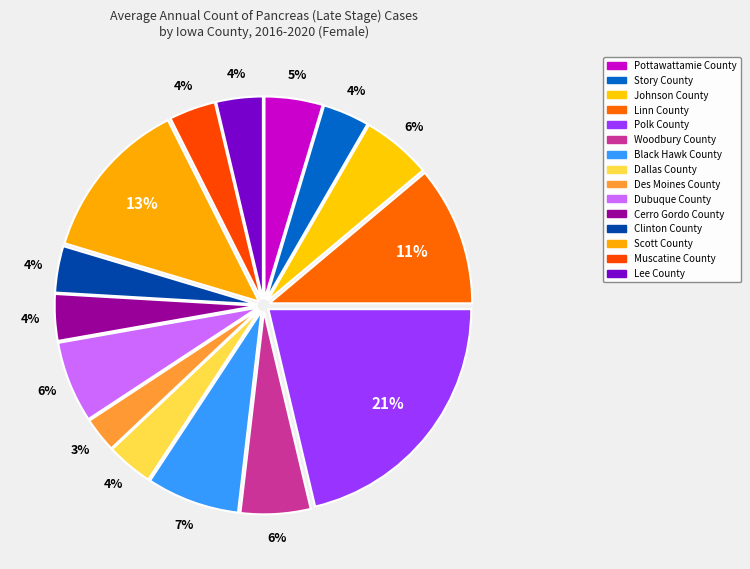

Does Clinton County account for over 50% of the chart?

No